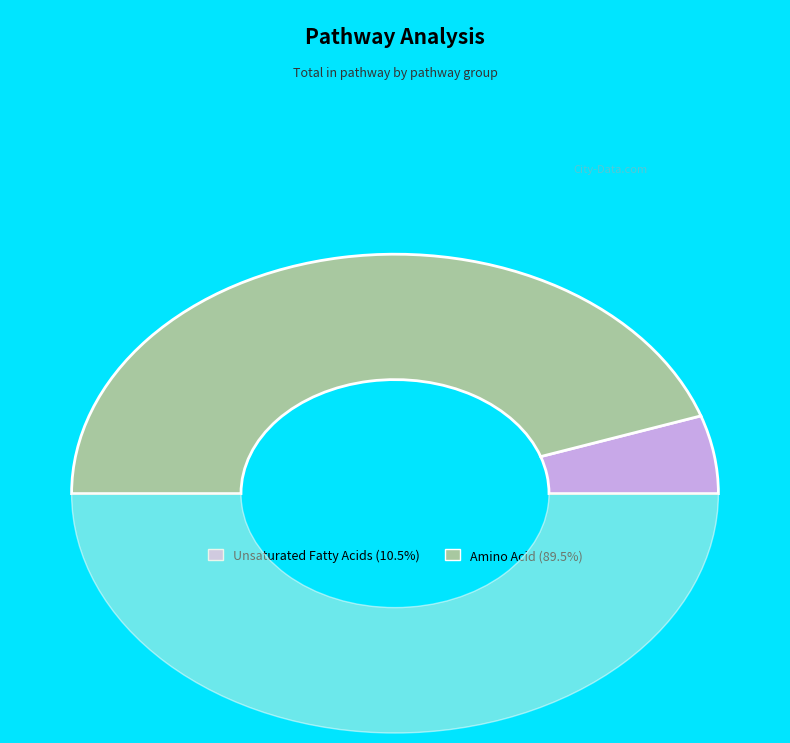

To the nearest percent, what is the combined percentage of Biosynthesis.of.unsaturated.fatty.acids and Amino_Acid?

100%